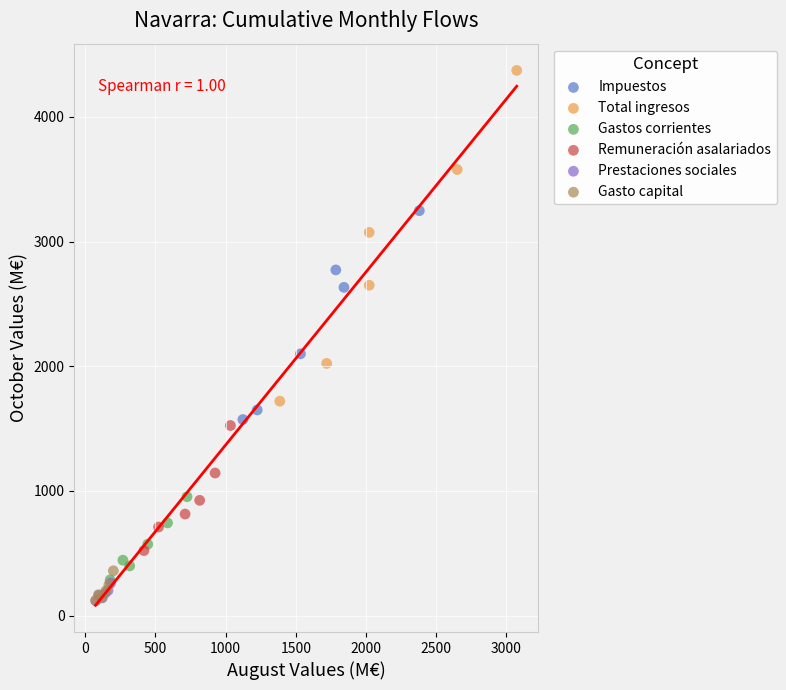

Which series reaches the maximum Y coordinate?

Total ingresos